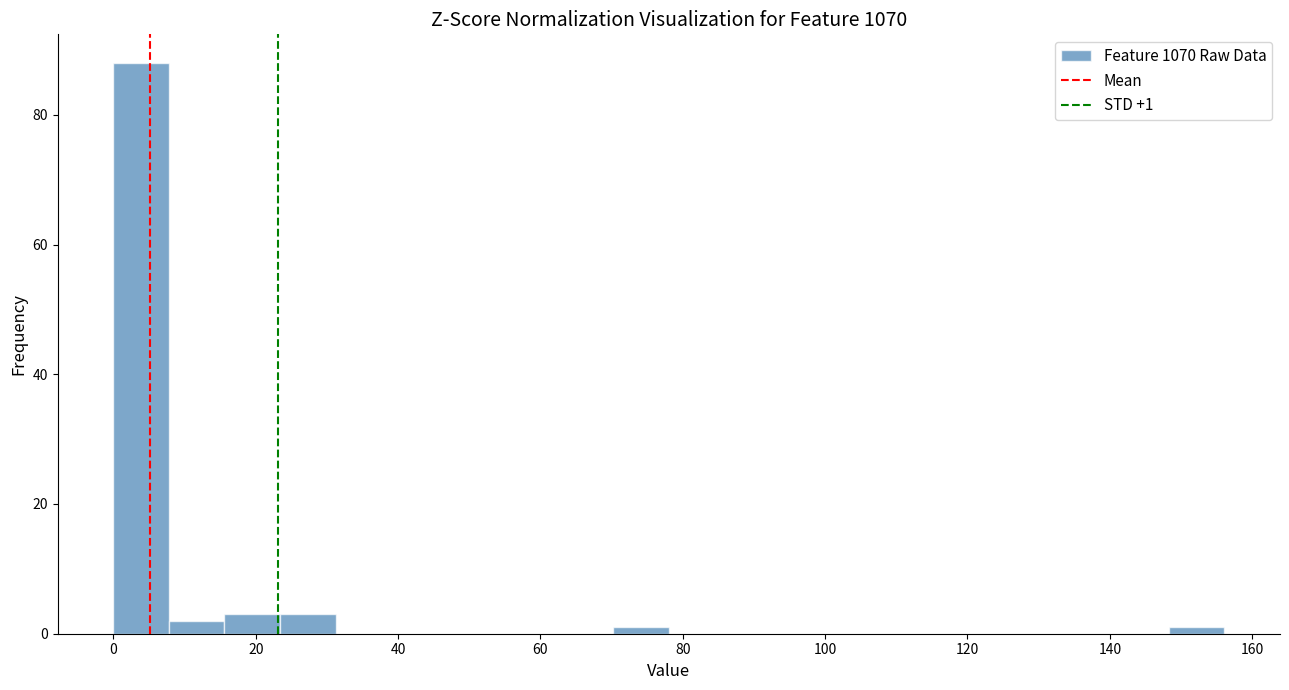

Read against the x-axis, roughly where is the centre of the tallest bar?

4